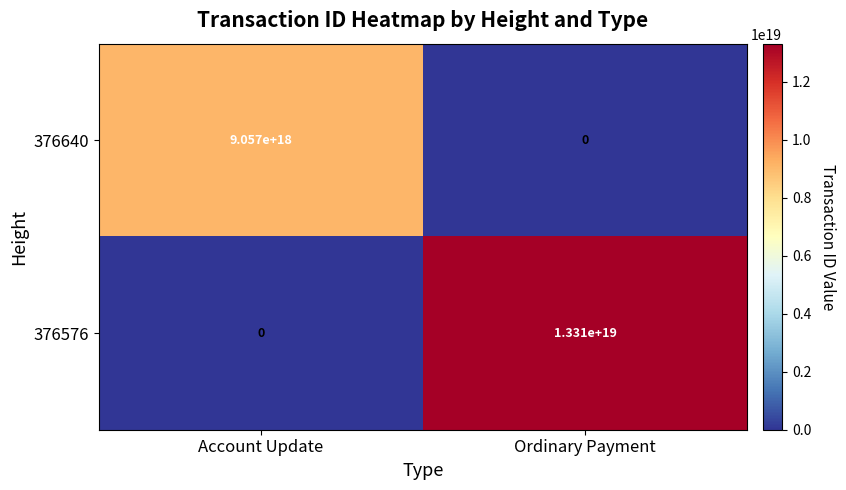

Which category has the highest value in the 376640 series?

Account Update